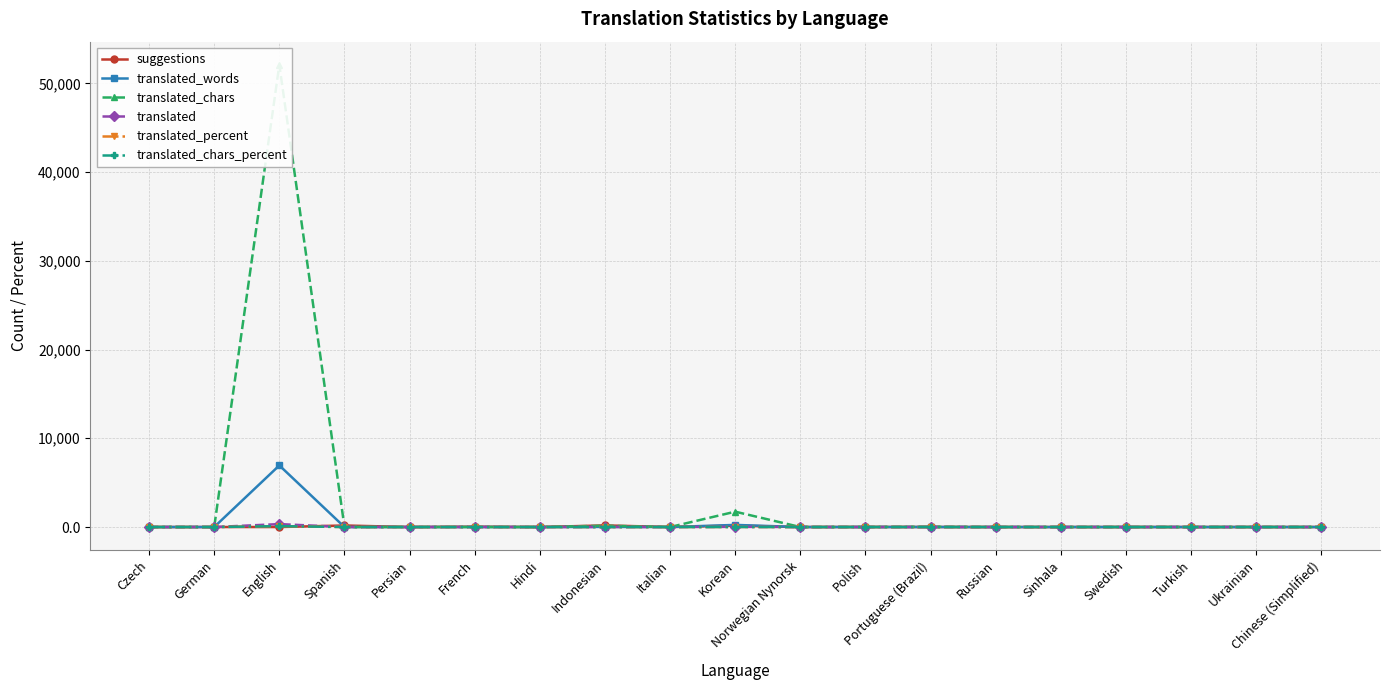

Reading right to left, extract all data points from this chart.

suggestions: Chinese (Simplified)=2.0	Ukrainian=1.0	Turkish=1.0	Swedish=2.0	Sinhala=0.0	Russian=0.0	Portuguese (Brazil)=3.0	Polish=7.0	Norwegian Nynorsk=0.0	Korean=159.0	Italian=0.0	Indonesian=183.0	Hindi=0.0	French=40.0	Persian=0.0	Spanish=174.0	English=0.0	German=1.0	Czech=0.0
translated_words: Chinese (Simplified)=0.0	Ukrainian=0.0	Turkish=0.0	Swedish=0.0	Sinhala=0.0	Russian=0.0	Portuguese (Brazil)=3.0	Polish=0.0	Norwegian Nynorsk=0.0	Korean=239.0	Italian=0.0	Indonesian=13.0	Hindi=0.0	French=0.0	Persian=0.0	Spanish=0.0	English=6944.0	German=0.0	Czech=0.0
translated_chars: Chinese (Simplified)=0.0	Ukrainian=0.0	Turkish=0.0	Swedish=0.0	Sinhala=0.0	Russian=0.0	Portuguese (Brazil)=25.0	Polish=0.0	Norwegian Nynorsk=0.0	Korean=1730.0	Italian=0.0	Indonesian=147.0	Hindi=0.0	French=0.0	Persian=0.0	Spanish=0.0	English=52094.0	German=0.0	Czech=0.0
translated: Chinese (Simplified)=0.0	Ukrainian=0.0	Turkish=0.0	Swedish=0.0	Sinhala=0.0	Russian=0.0	Portuguese (Brazil)=2.0	Polish=0.0	Norwegian Nynorsk=0.0	Korean=20.0	Italian=0.0	Indonesian=2.0	Hindi=0.0	French=0.0	Persian=0.0	Spanish=0.0	English=330.0	German=0.0	Czech=0.0
translated_percent: Chinese (Simplified)=0.0	Ukrainian=0.0	Turkish=0.0	Swedish=0.0	Sinhala=0.0	Russian=0.0	Portuguese (Brazil)=0.6	Polish=0.0	Norwegian Nynorsk=0.0	Korean=6.0	Italian=0.0	Indonesian=0.6	Hindi=0.0	French=0.0	Persian=0.0	Spanish=0.0	English=100.0	German=0.0	Czech=0.0
translated_chars_percent: Chinese (Simplified)=0.0	Ukrainian=0.0	Turkish=0.0	Swedish=0.0	Sinhala=0.0	Russian=0.0	Portuguese (Brazil)=0.1	Polish=0.0	Norwegian Nynorsk=0.0	Korean=3.3	Italian=0.0	Indonesian=0.2	Hindi=0.0	French=0.0	Persian=0.0	Spanish=0.0	English=100.0	German=0.0	Czech=0.0